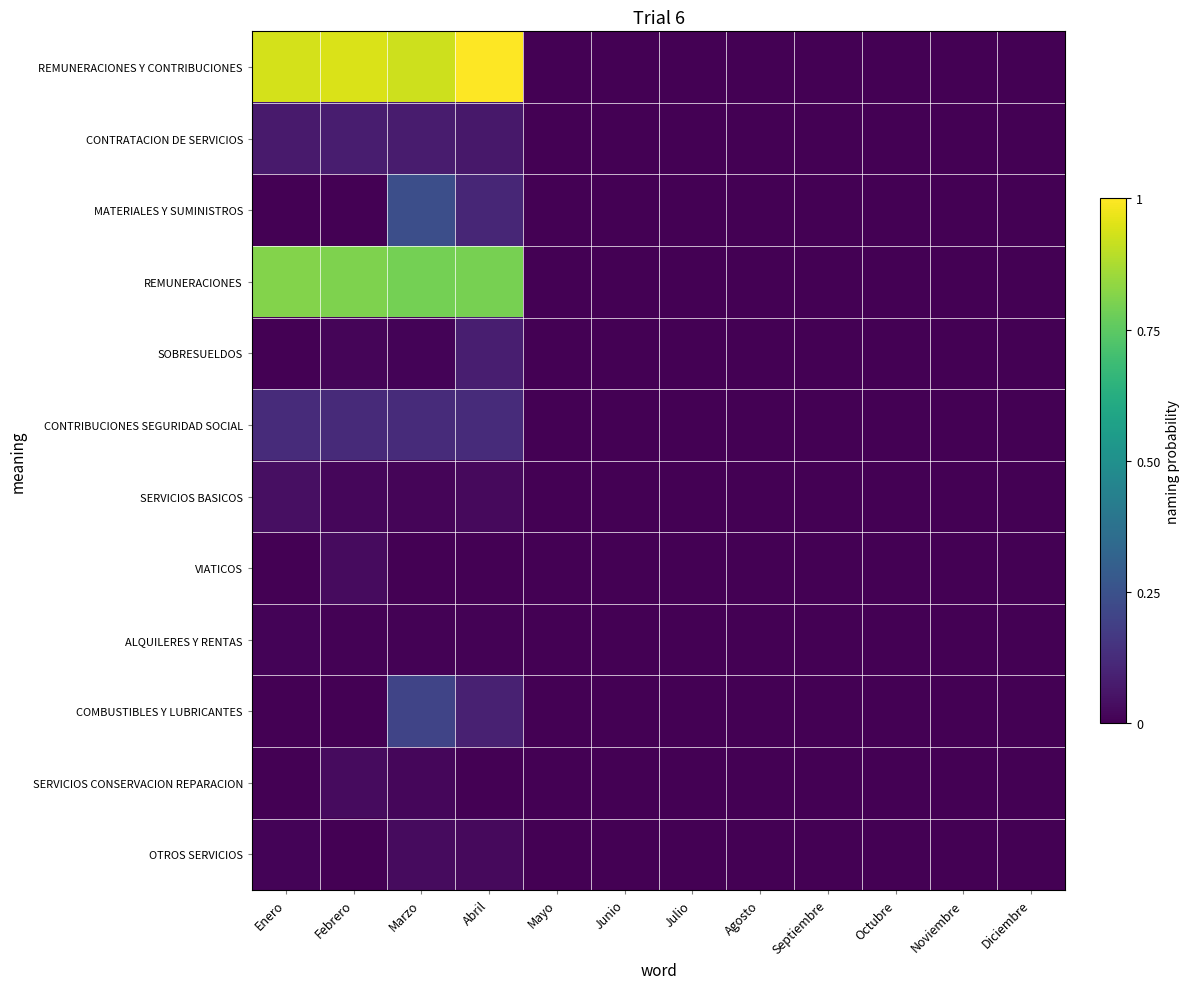

What is the spread (max minus min) of values at Abril?

1.0